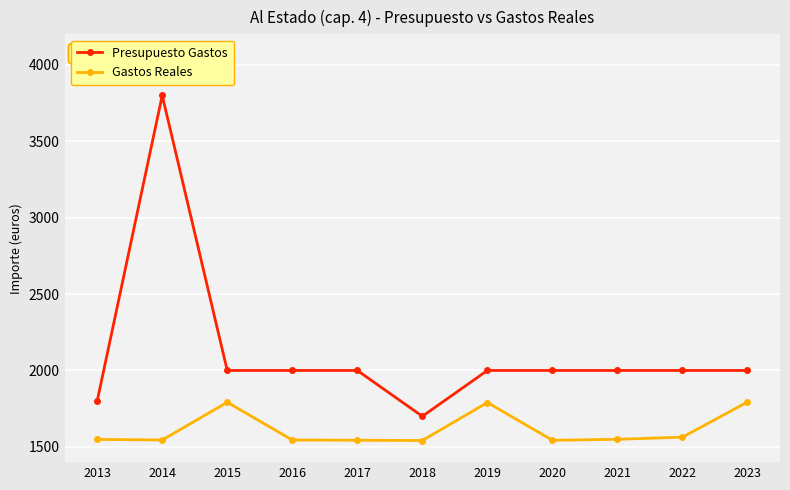

The Gastos Reales series shows 1073.5 at 2015. True or false?

False